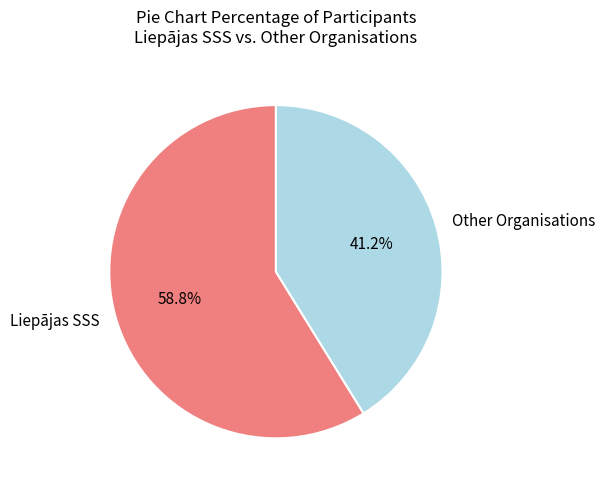

Between Other Organisations and Liepājas SSS, which is larger?

Liepājas SSS